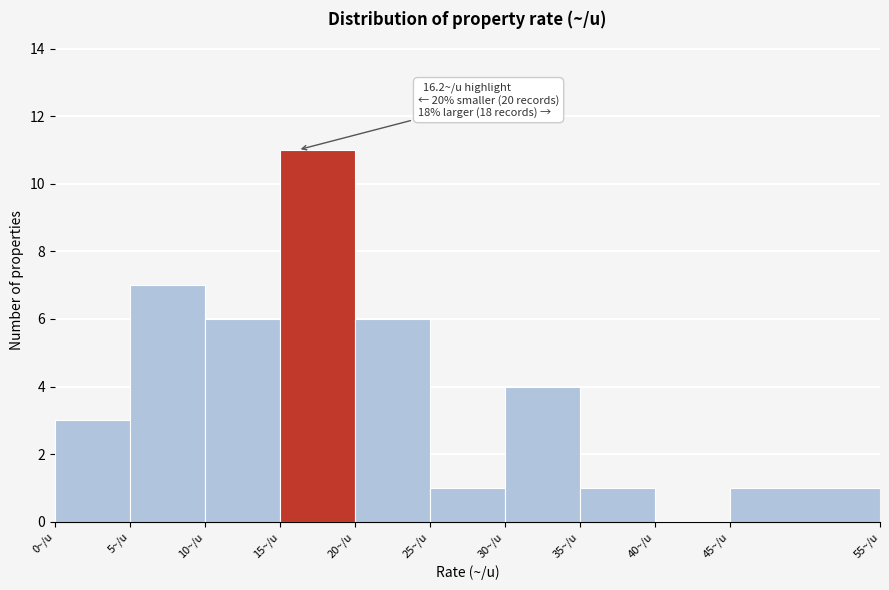

Which range on the x-axis has the tallest bar?

15 to 20